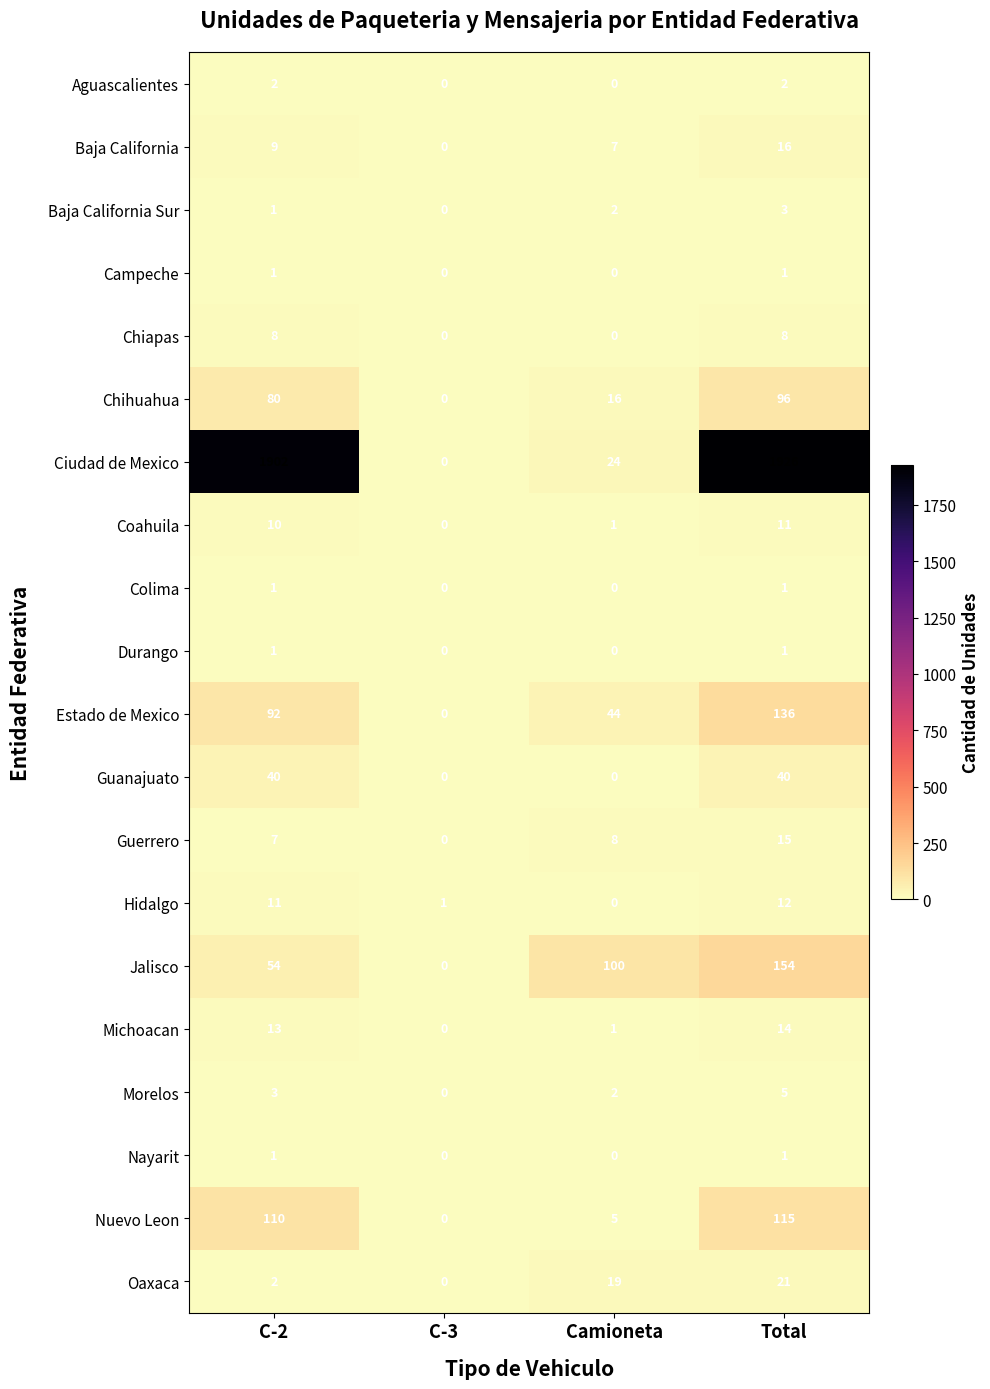

The value of Hidalgo at C-3 is 1. True or false?

True